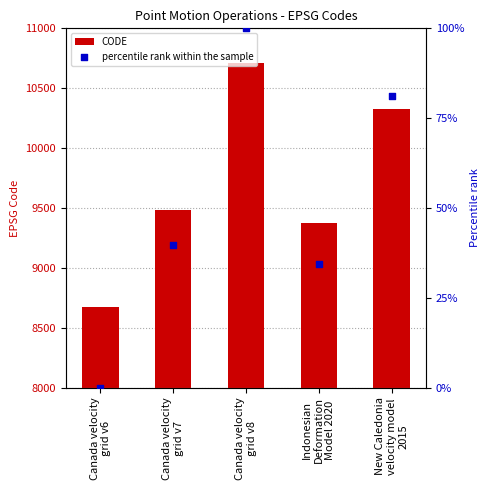

Which series reaches the maximum Y coordinate?

percentile rank within the sample